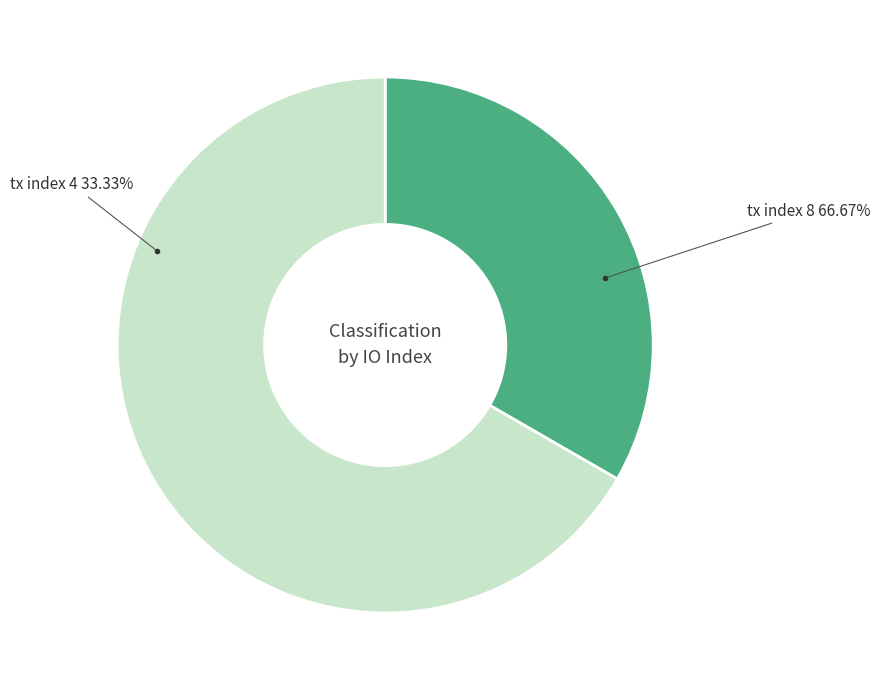

How many segments does this pie chart have?

2